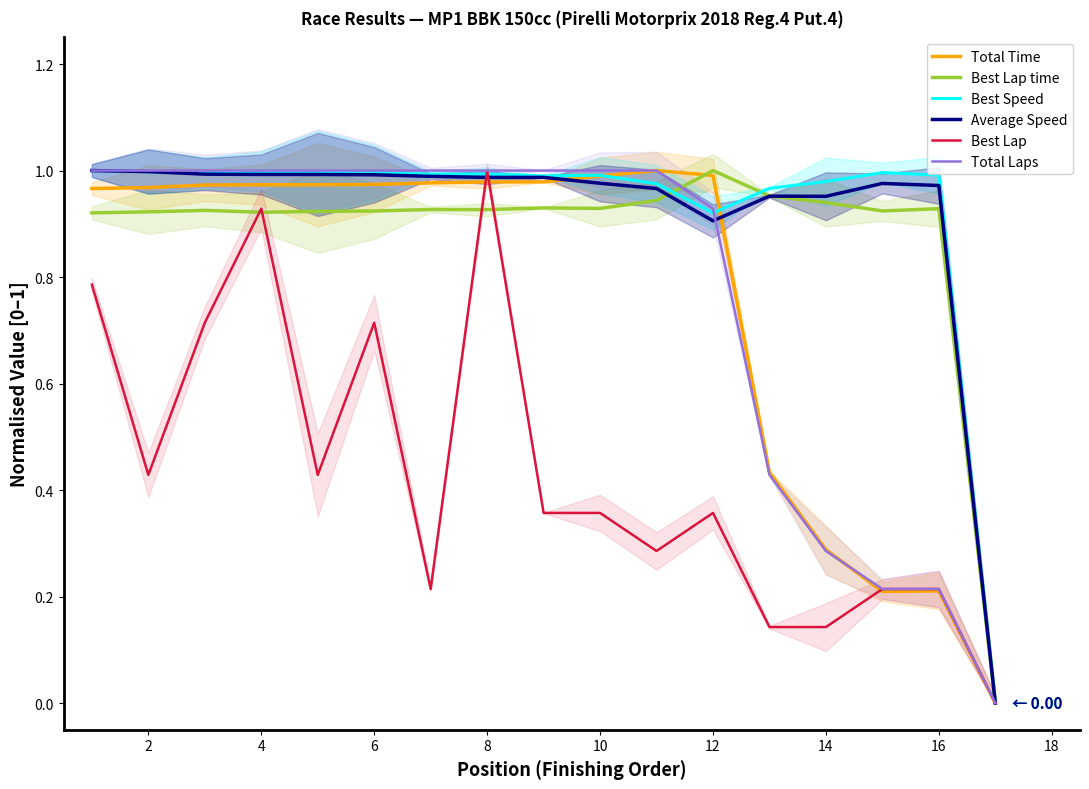

Count the number of data series in this chart.

6